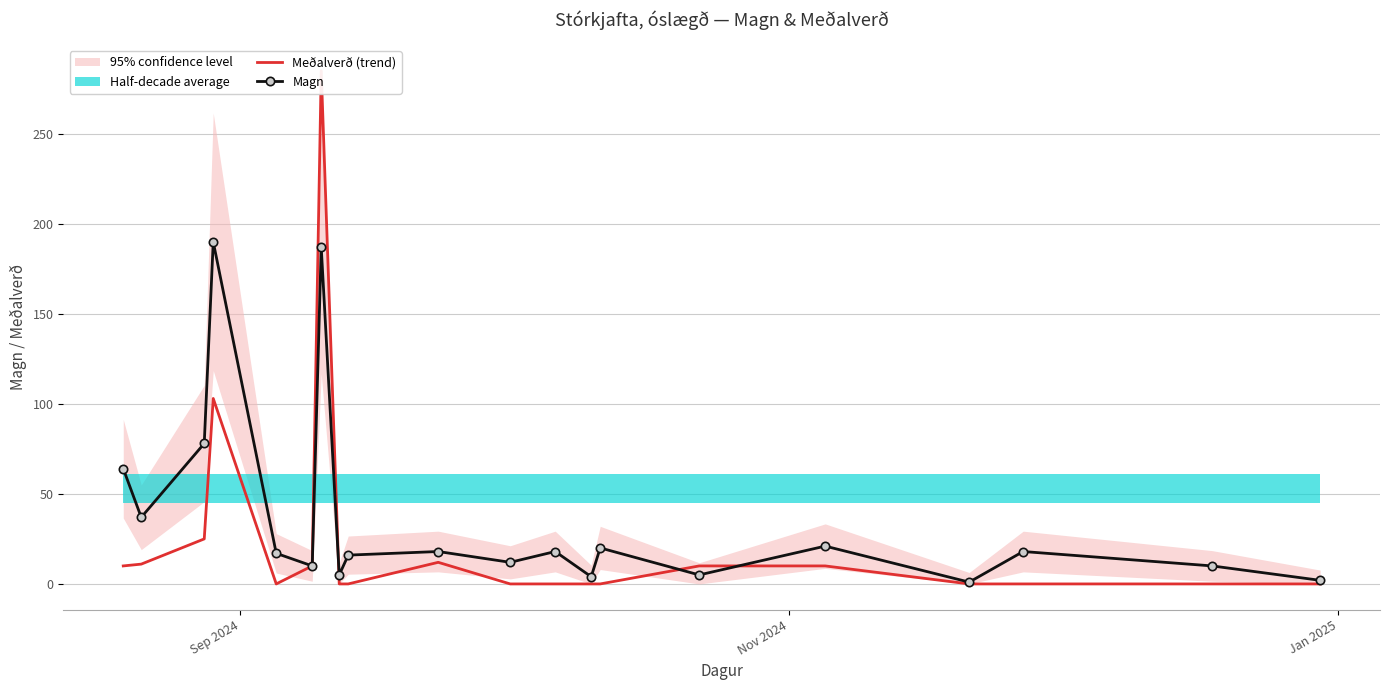

Which series has the widest spread of values?

Meðalverð (trend)